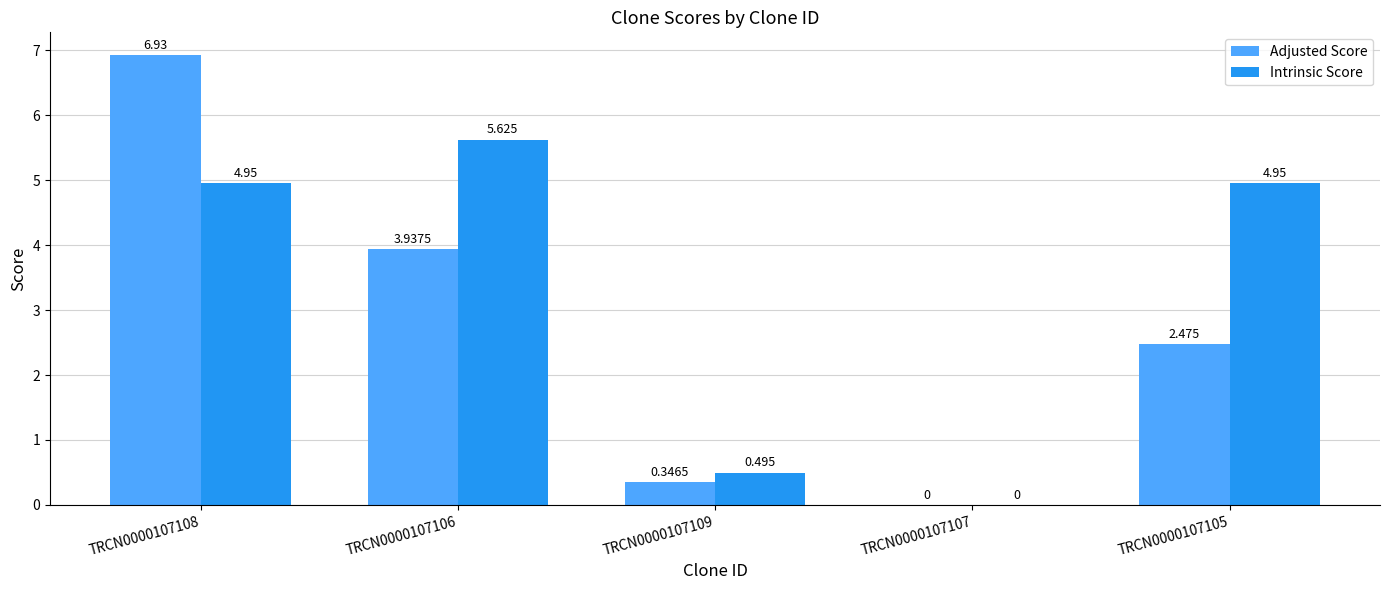

Which category has the highest value in the Intrinsic Score series?

TRCN0000107106